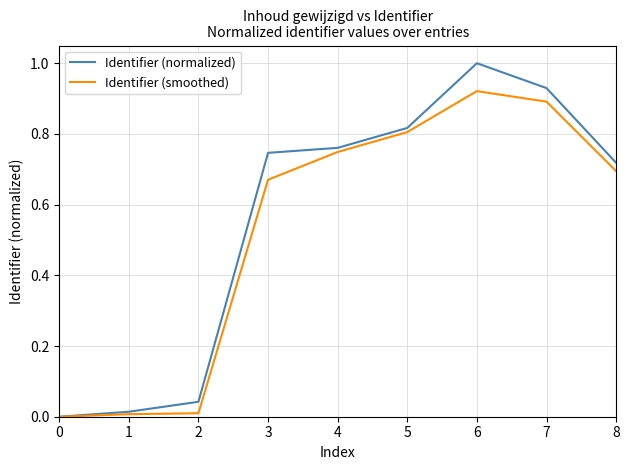

Between 2 and 3, which series saw the biggest shift?

Identifier (normalized)